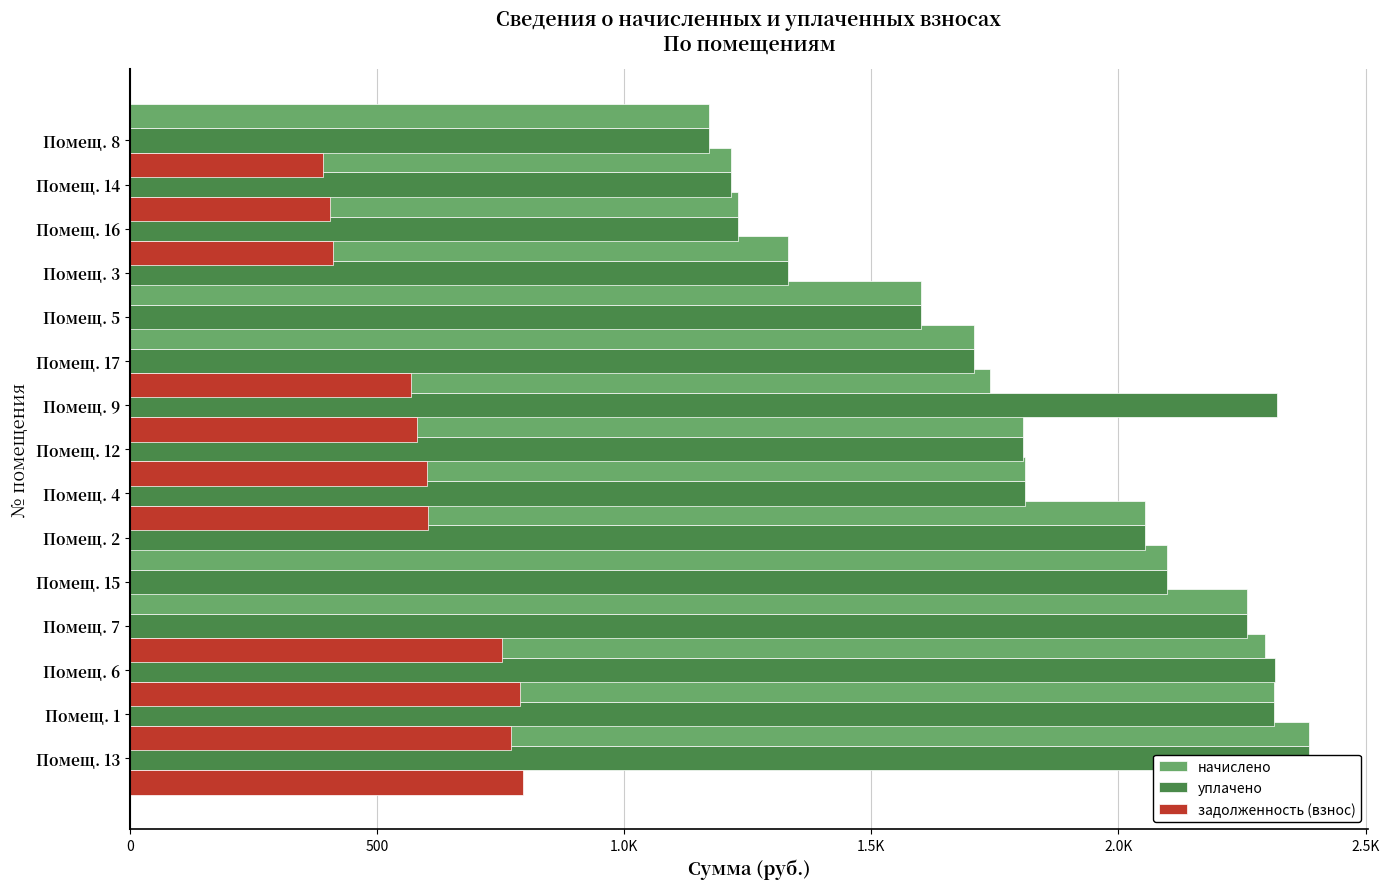

What position from the right is 7?

8